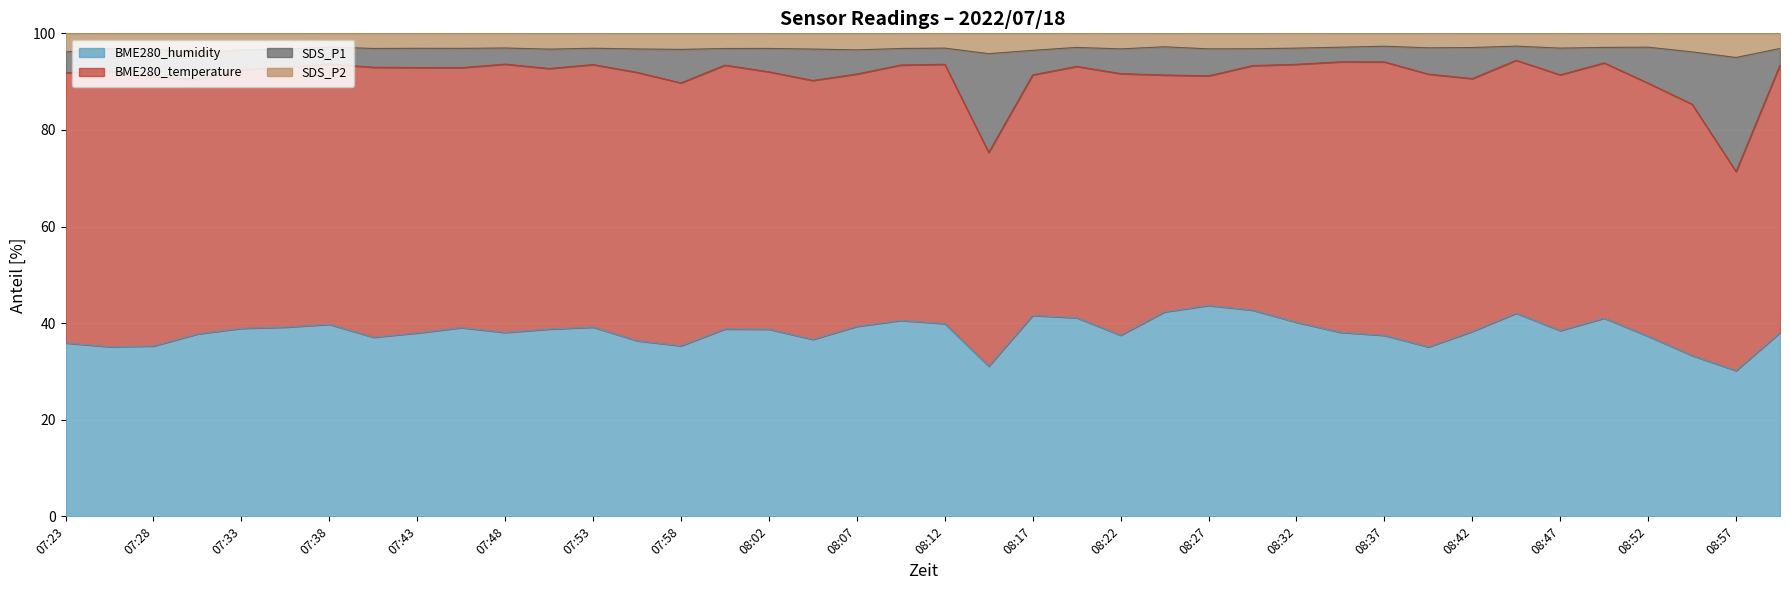

Which series has the largest range (max minus min)?

SDS_P1